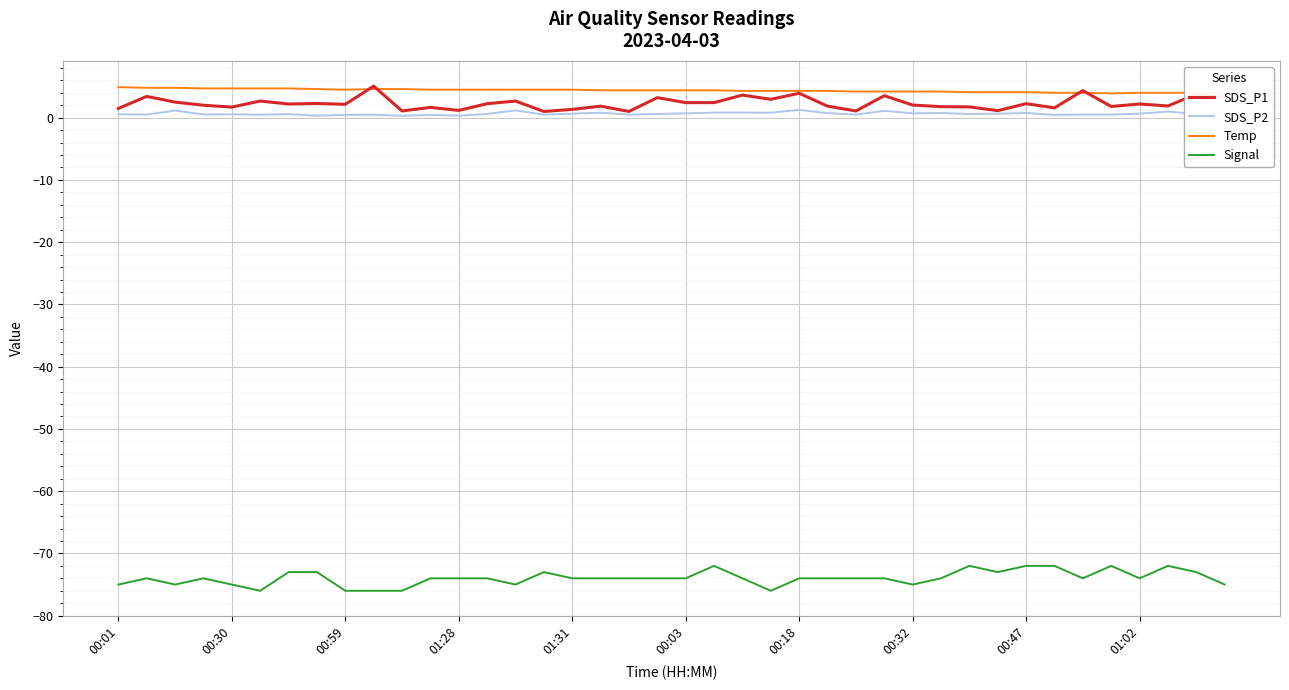

What is the minimum value shown in the chart?

-76.0